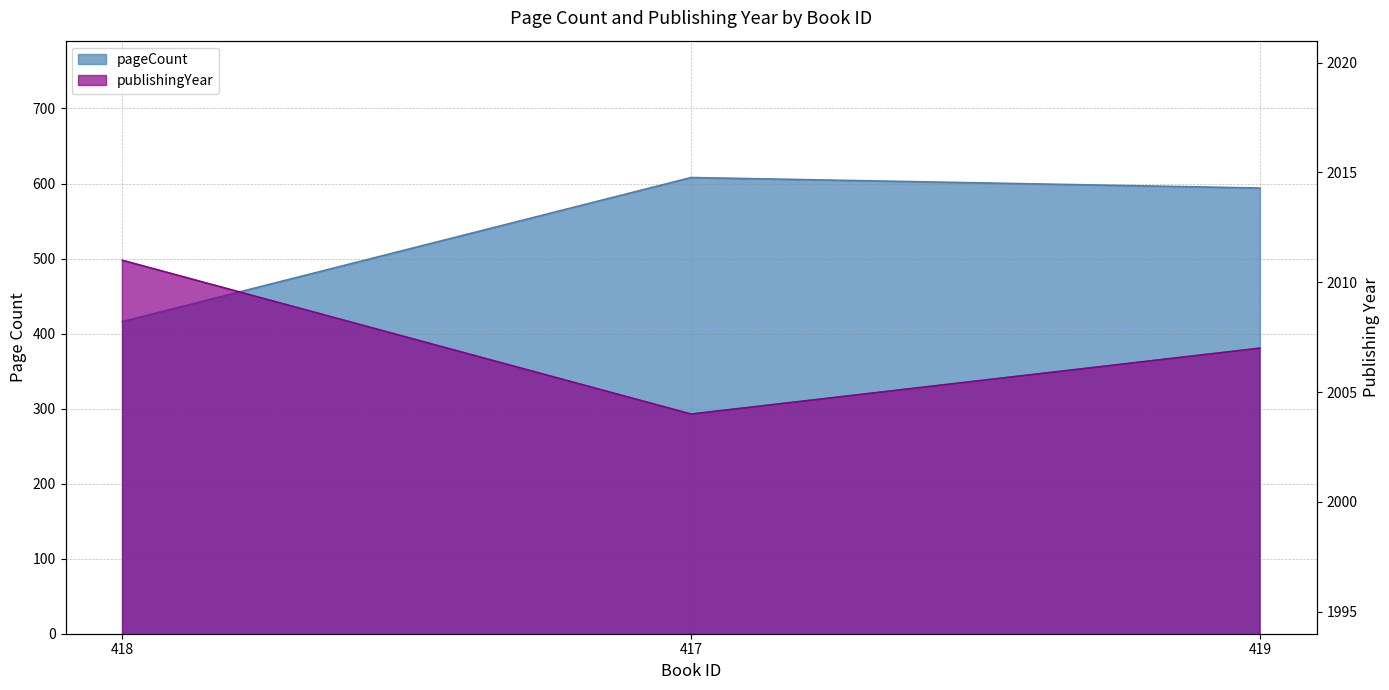

Between 418 and 419, which series saw the biggest shift?

pageCount